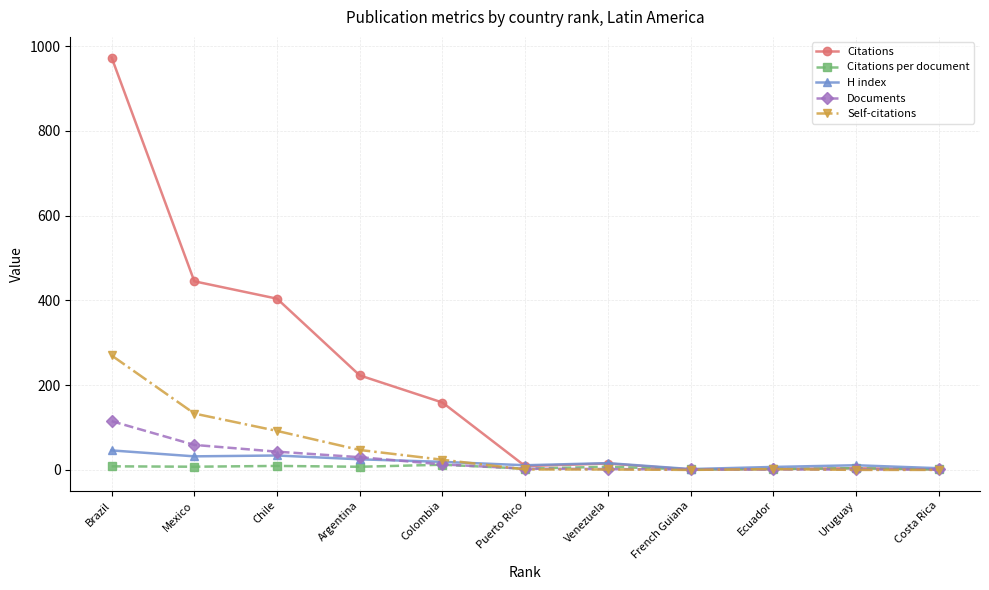

True or false: Self-citations has a value of 270.0 at Brazil.

True